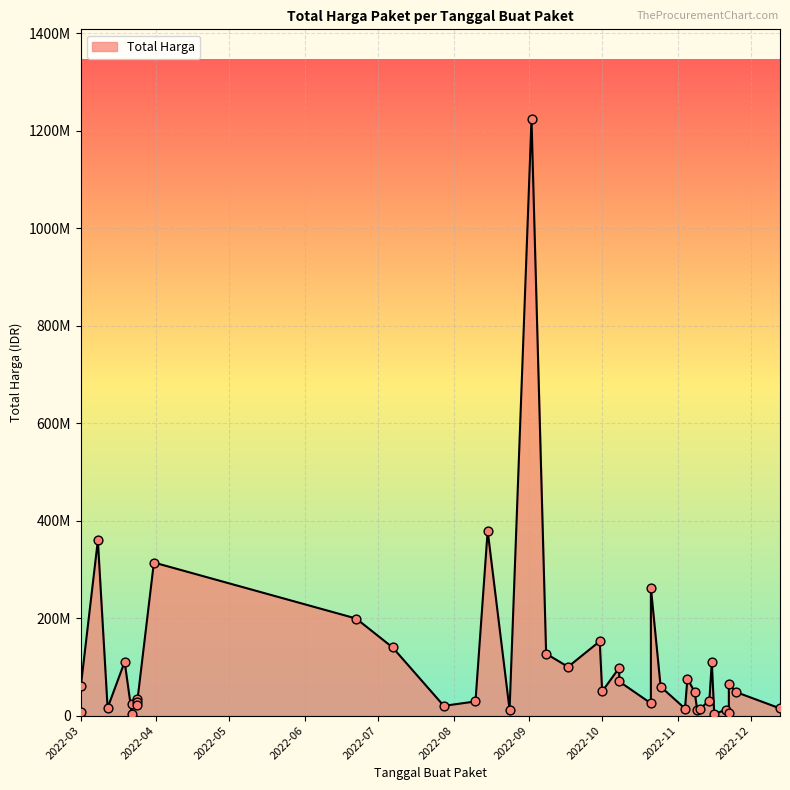

Between 2022-08-10 and 2022-09-08, which is larger?

2022-09-08